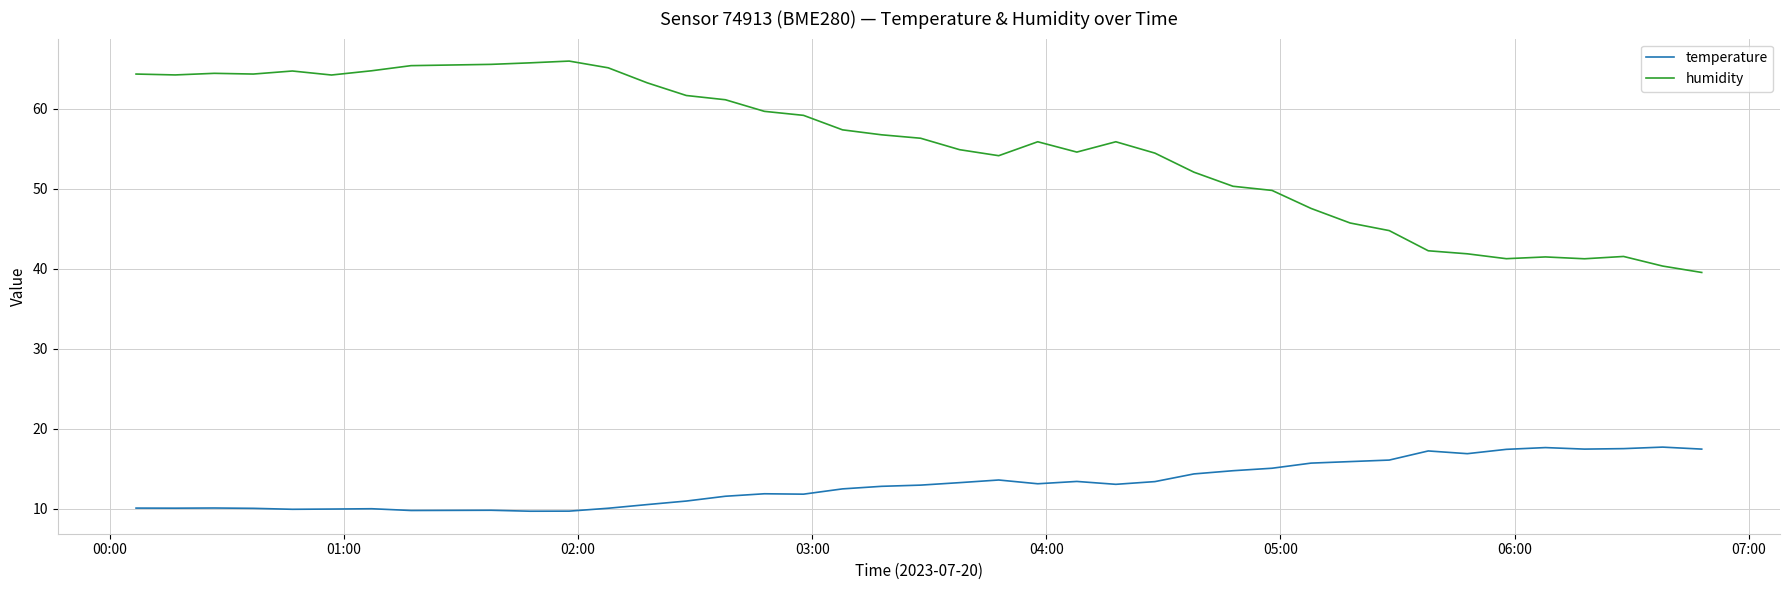

What is the minimum value for humidity?

39.5